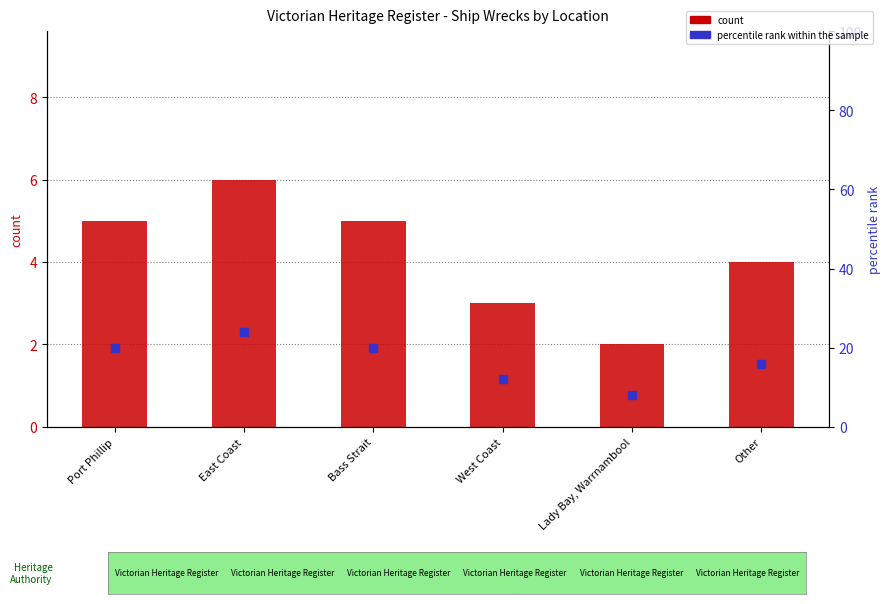

Rank the series by their maximum value, from highest to lowest.

percentile rank within the sample, count